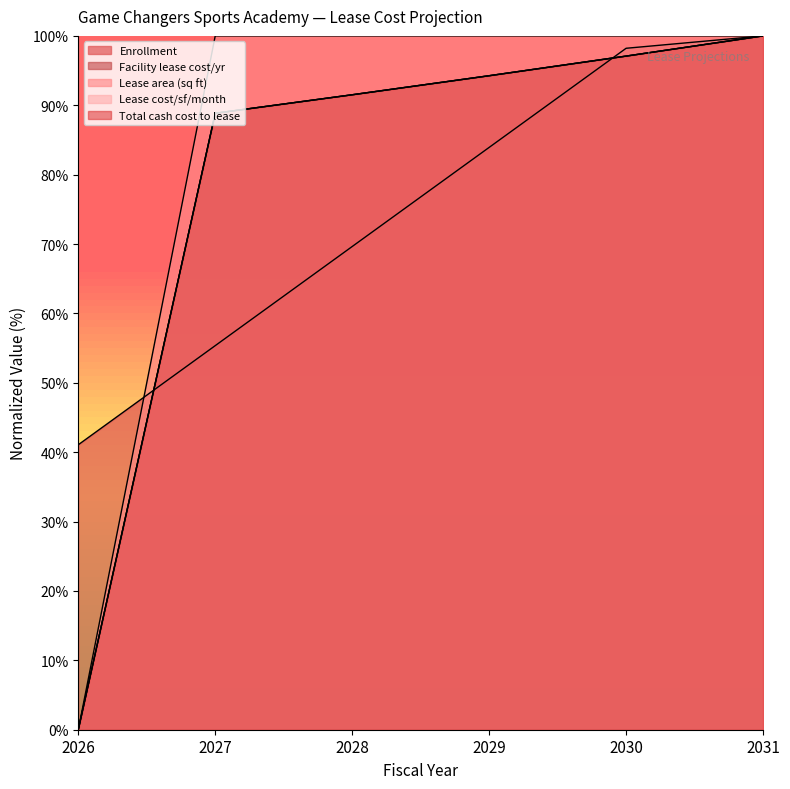

The Facility lease cost/yr series shows 0.0 at 2026. True or false?

True